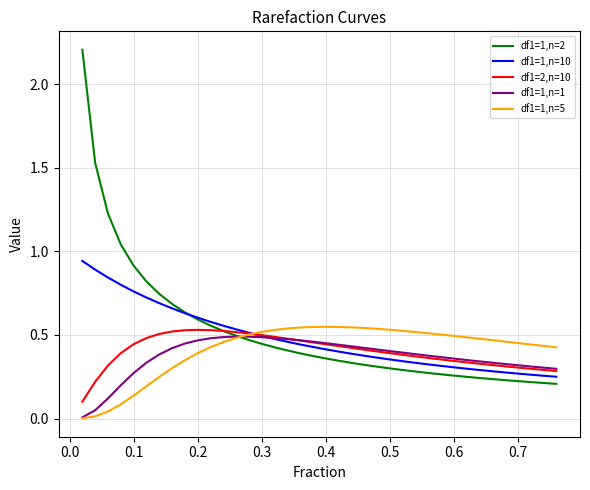

Which series has the widest spread of values?

df1=1,n=2